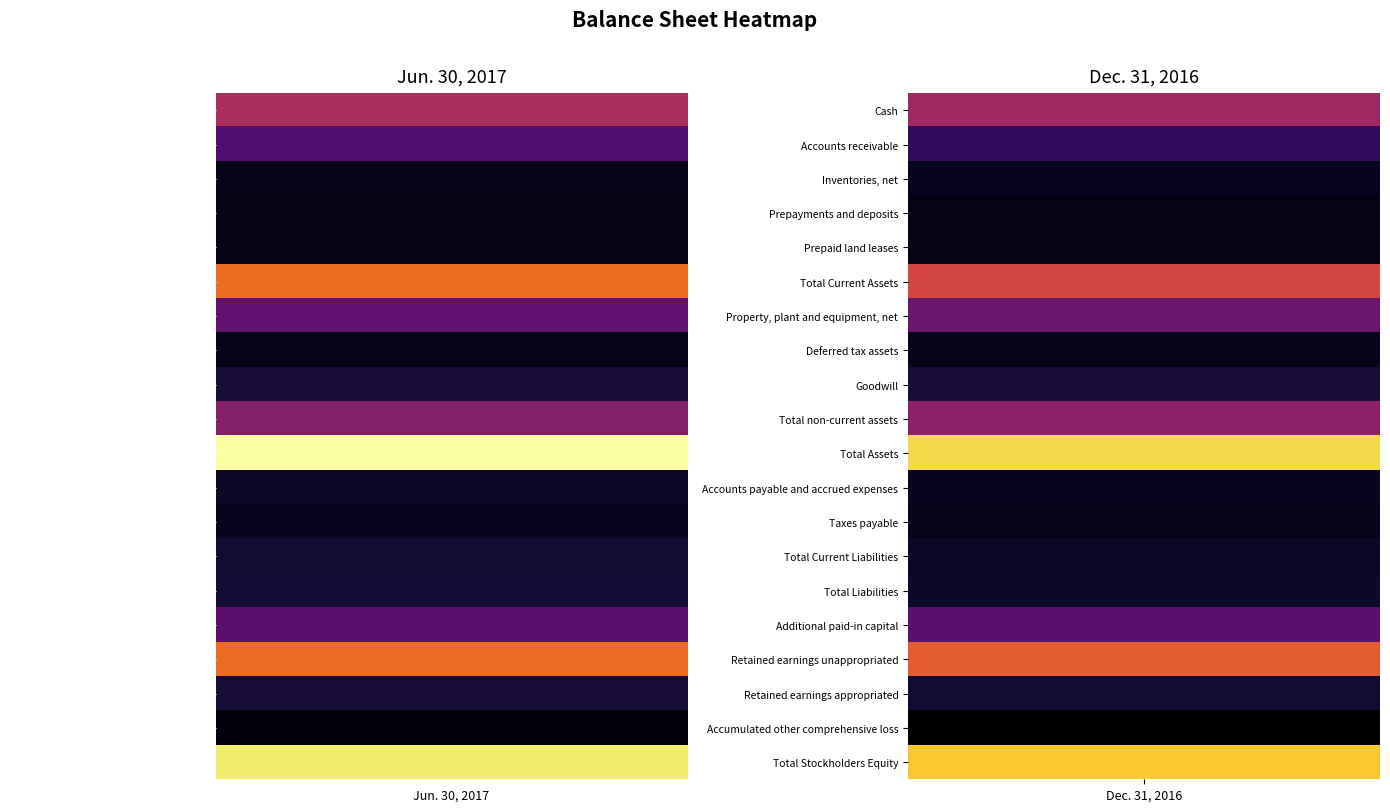

Reading left to right, what are all the values shown in this chart?

Cash: 0=176303274	1=163884574
Accounts receivable: 0=86858779	1=51835218
Inventories, net: 0=4842564	1=5881681
Prepayments and deposits: 0=20000	1=117338
Prepaid land leases: 0=783741	1=47255
Total Current Assets: 0=268810393	1=221767490
Property, plant and equipment, net: 0=100712418	1=108731126
Deferred tax assets: 0=2268957	1=2215772
Goodwill: 0=28332661	1=27668539
Total non-current assets: 0=136454450	1=143923863
Total Assets: 0=405264843	1=365691353
Accounts payable and accrued expenses: 0=14540121	1=8682318
Taxes payable: 0=7783712	1=4341331
Total Current Liabilities: 0=22441391	1=13945196
Total Liabilities: 0=24663638	1=16230155
Additional paid-in capital: 0=94171379	1=94156679
Retained earnings unappropriated: 0=268444917	1=248941696
Retained earnings appropriated: 0=25234543	1=22910966
Accumulated other comprehensive loss: 0=-6696018	1=-15994527
Total Stockholders Equity: 0=380601205	1=349461198